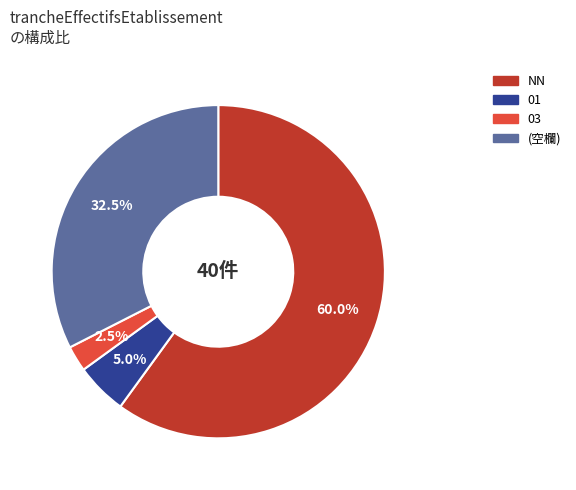

Is there any slice that represents more than half of the pie?

Yes